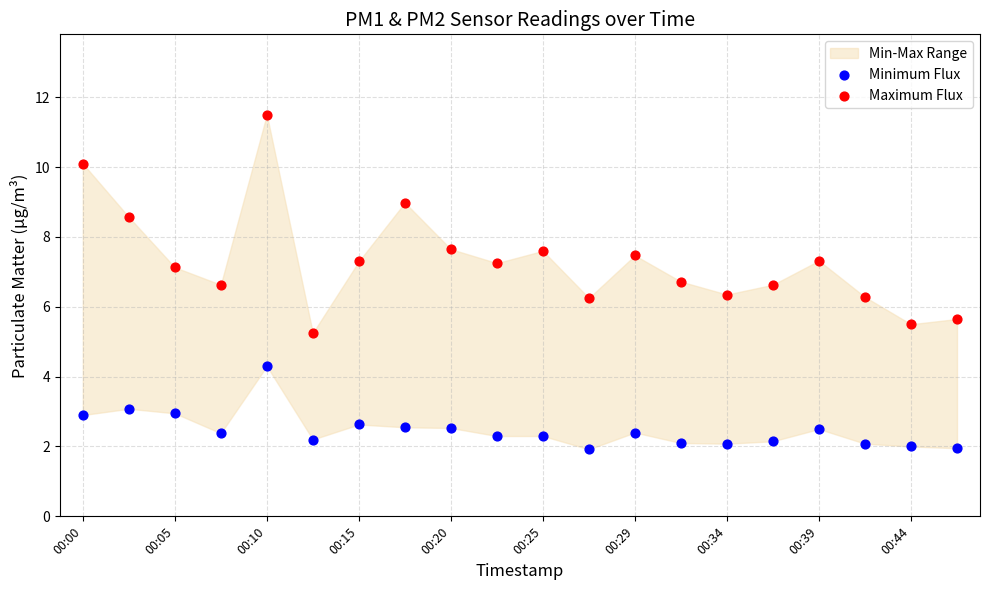

Which series reaches the maximum Y coordinate?

Maximum Flux